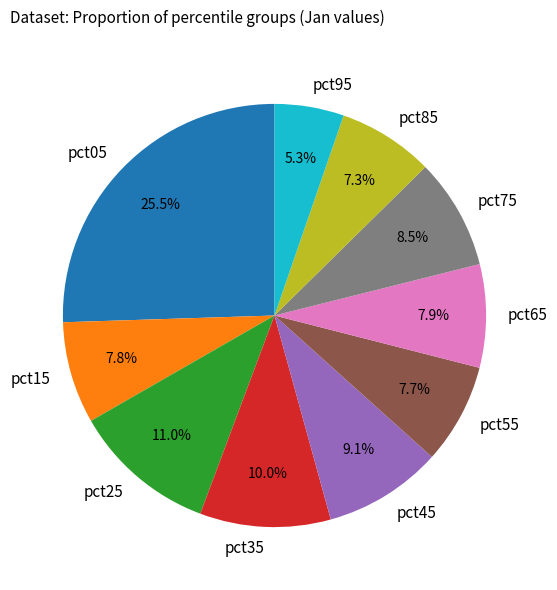

To the nearest percent, what is the difference between the pct25 and pct15 slice percentages?

3%